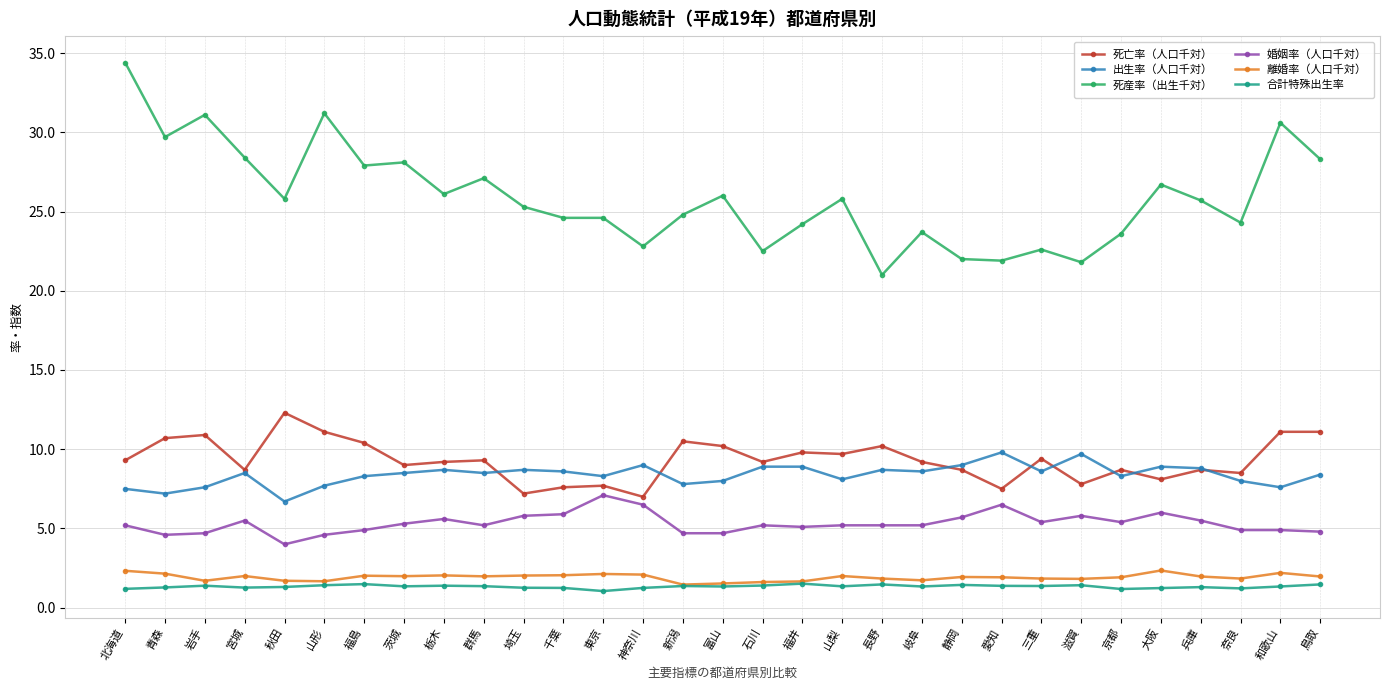

How many data points does each series have?

31